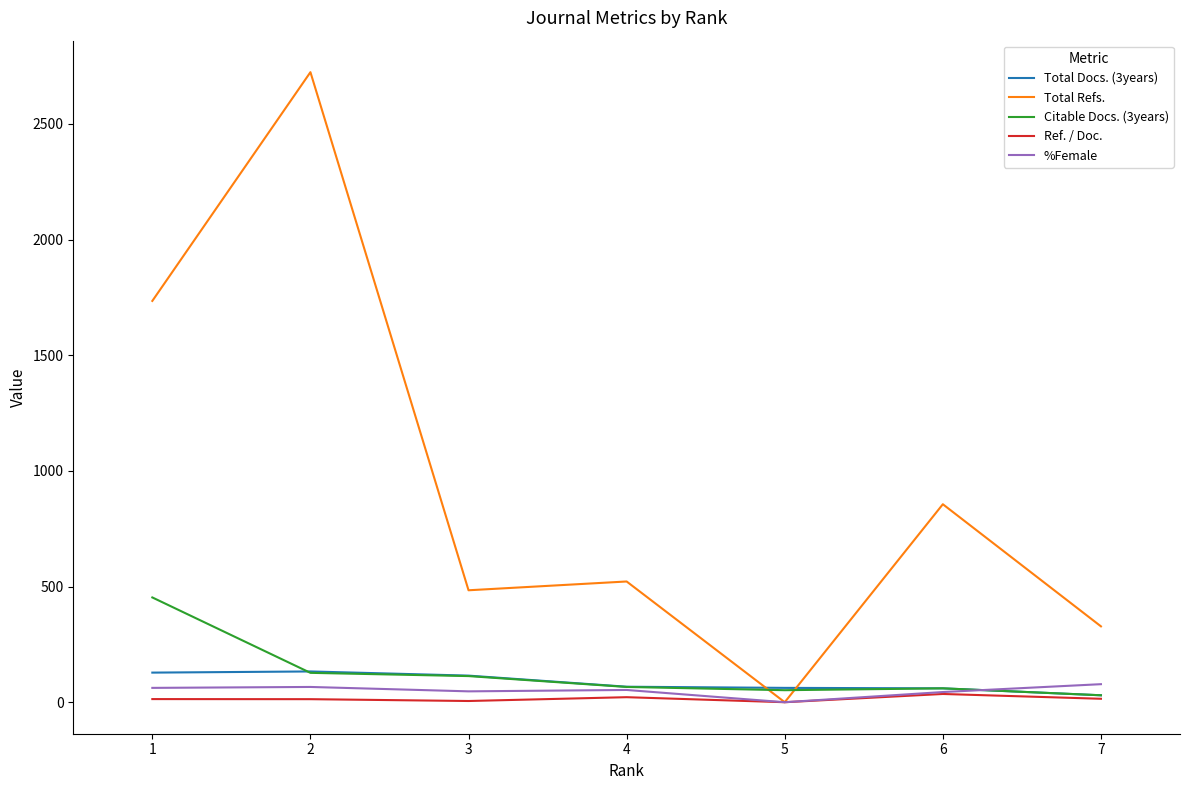

What is the total value across all series at 5?

114.0